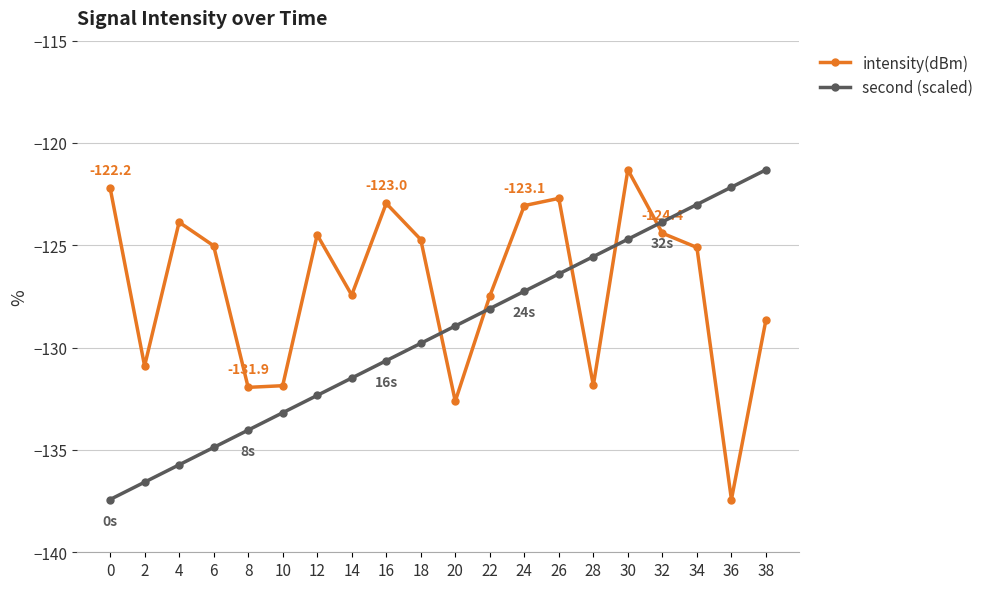

How many distinct data groups are displayed?

2